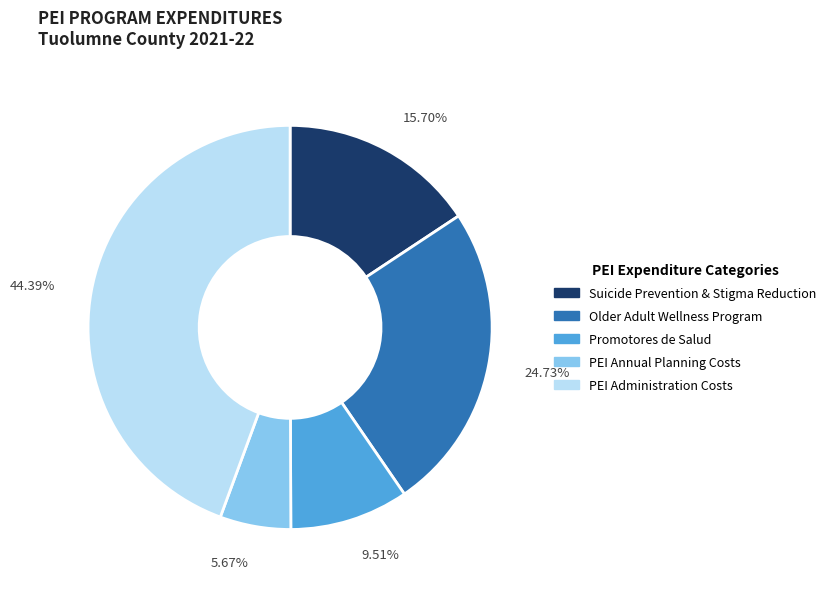

Does any single category account for the majority?

No